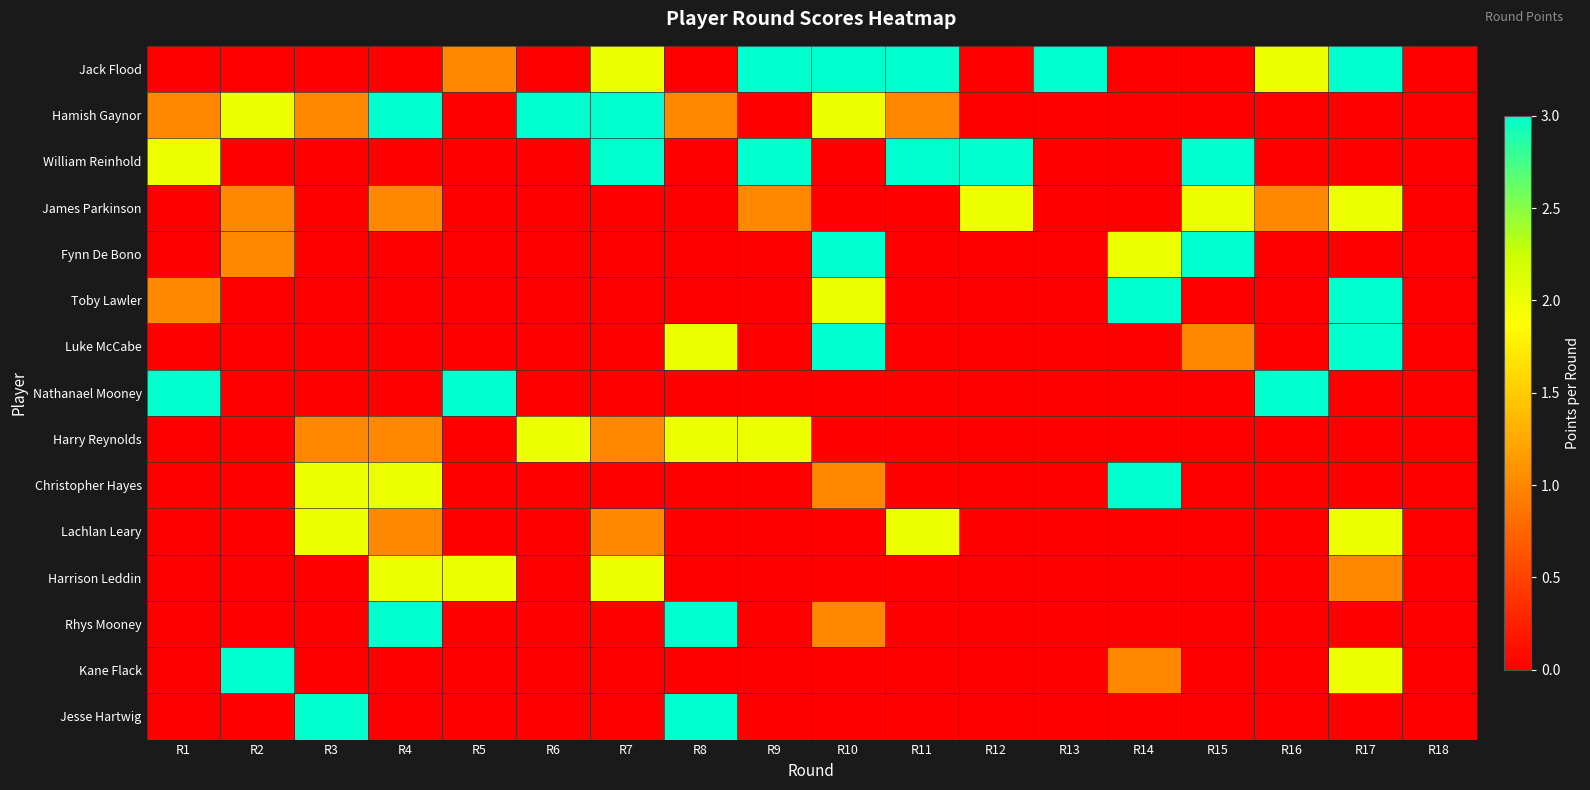

Count the number of data series in this chart.

15